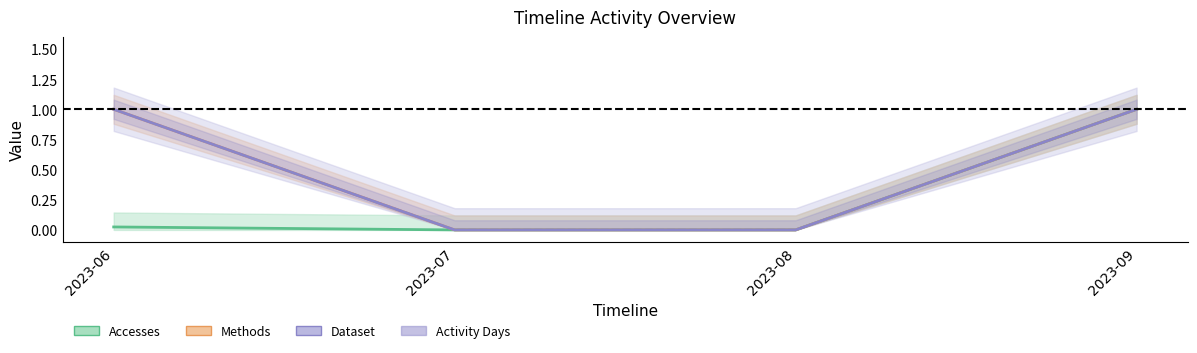

What is the sum of the Activity Days values at 2023-08 and 2023-06?

1.0